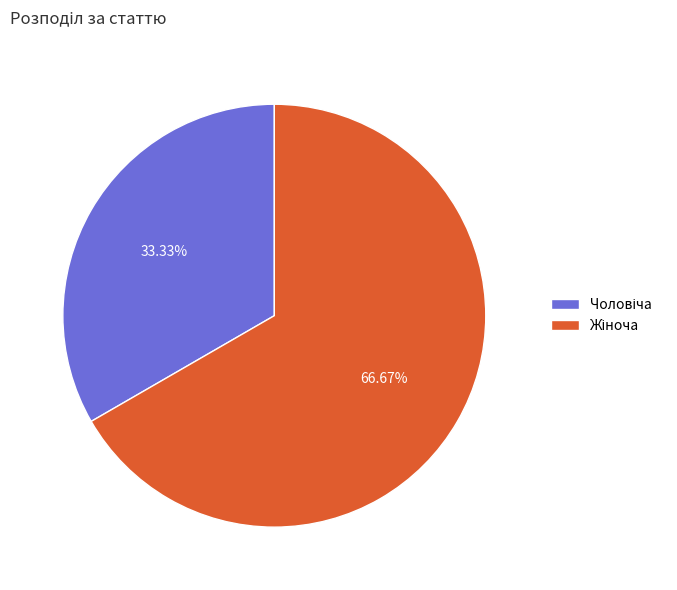

Is there any slice that represents more than half of the pie?

Yes